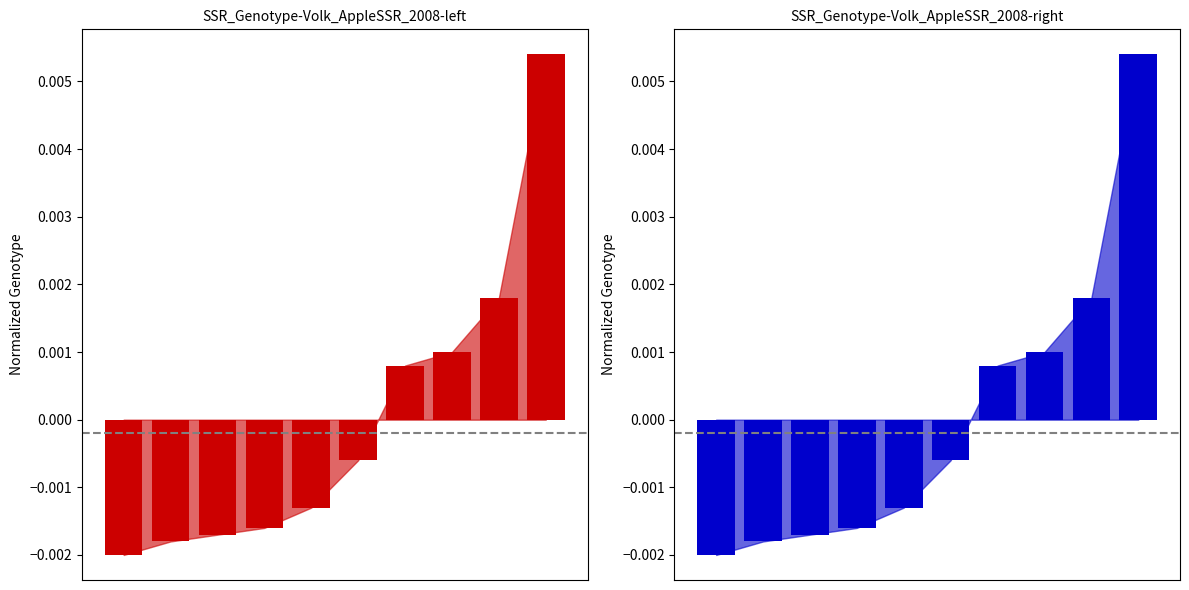

The chart shows a value of -0.0 at 2. True or false?

False